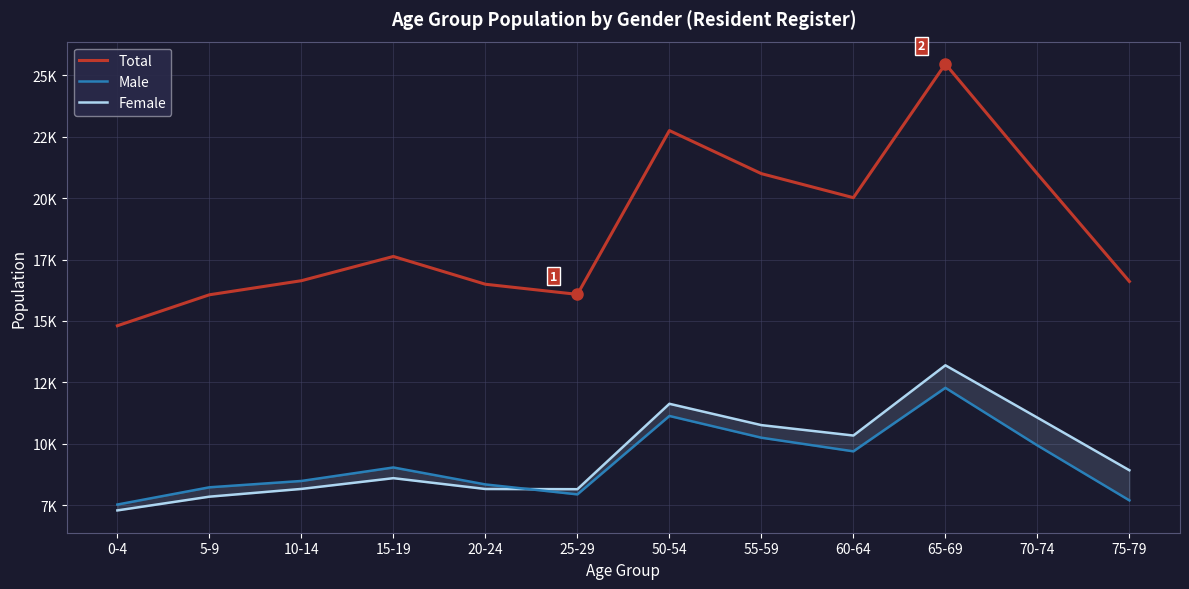

At which category does Female reach its first local valley?

25-29